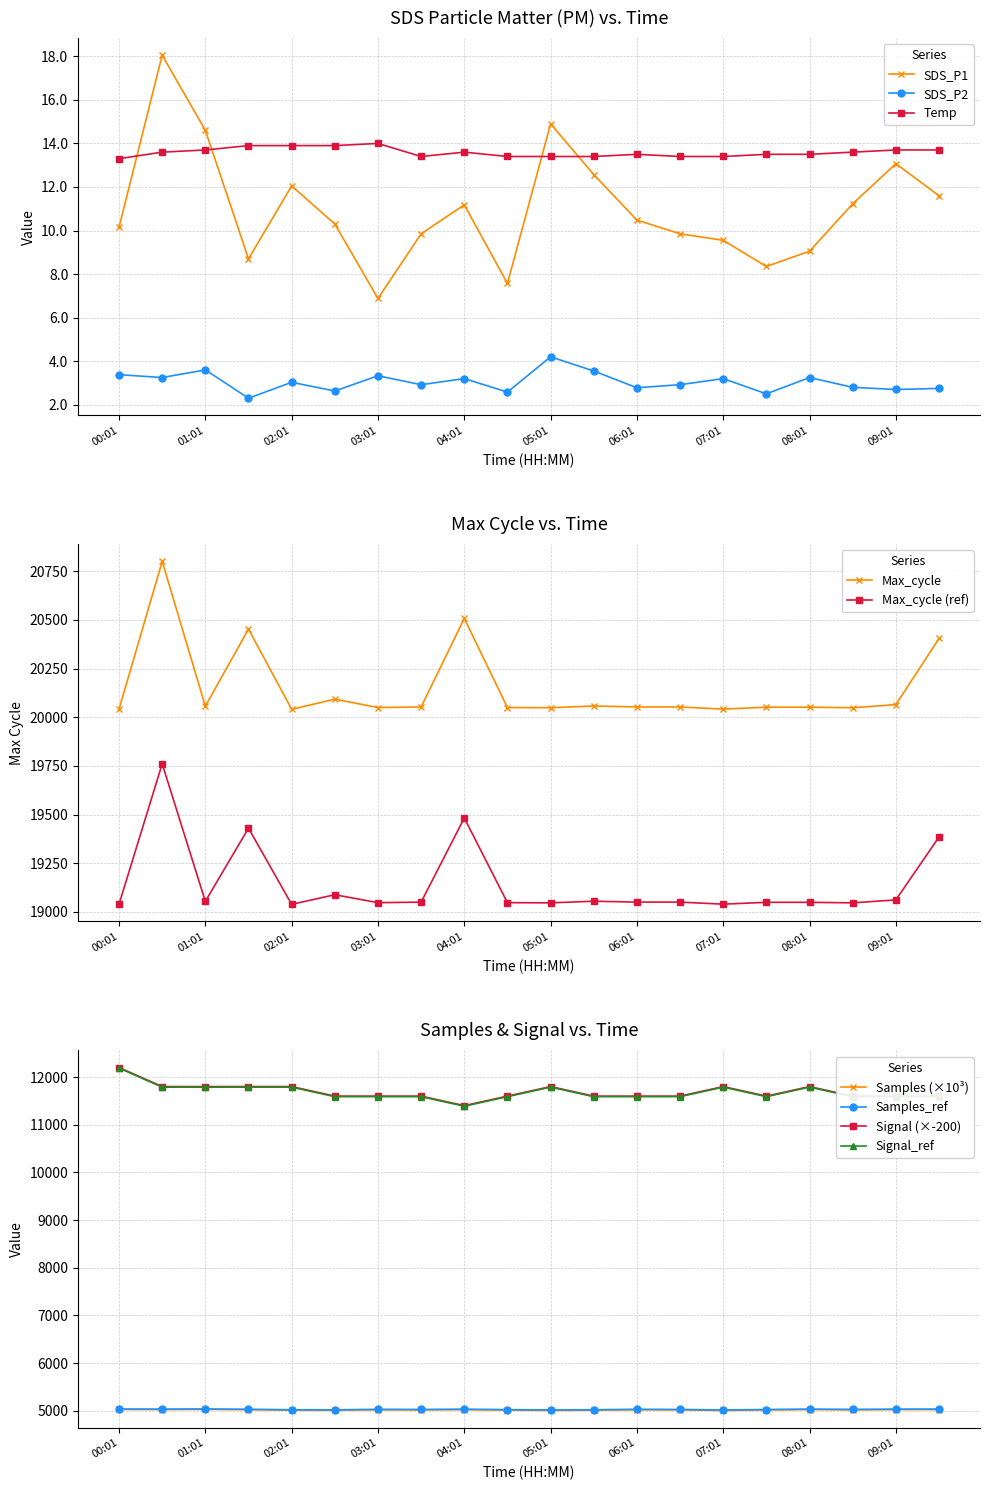

True or false: SDS_P1 and SDS_P2 cross at least once.

False